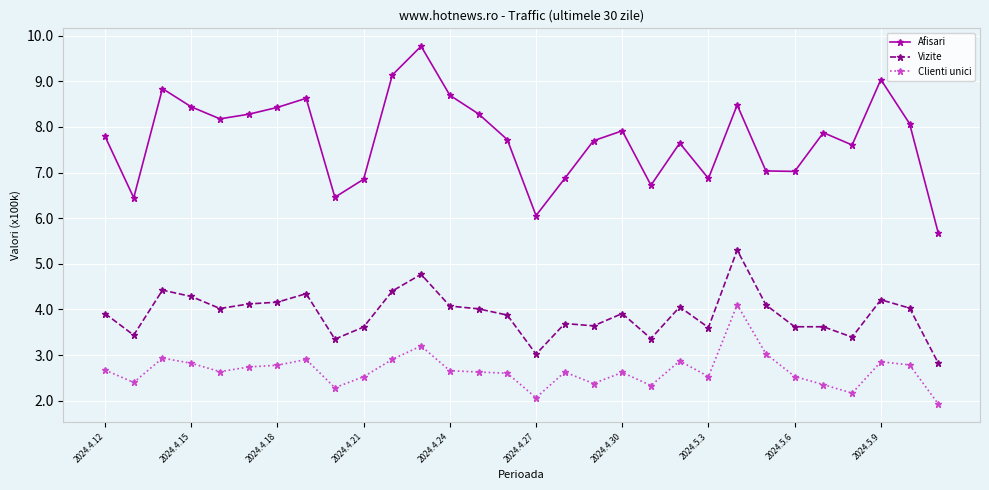

True or false: Vizite and Afisari intersect in this chart.

False